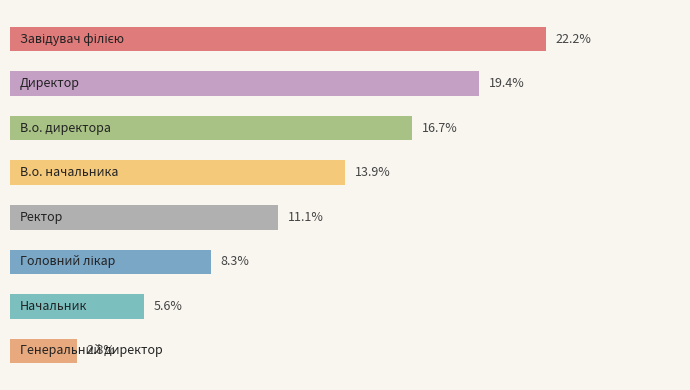

Count the number of data series in this chart.

1